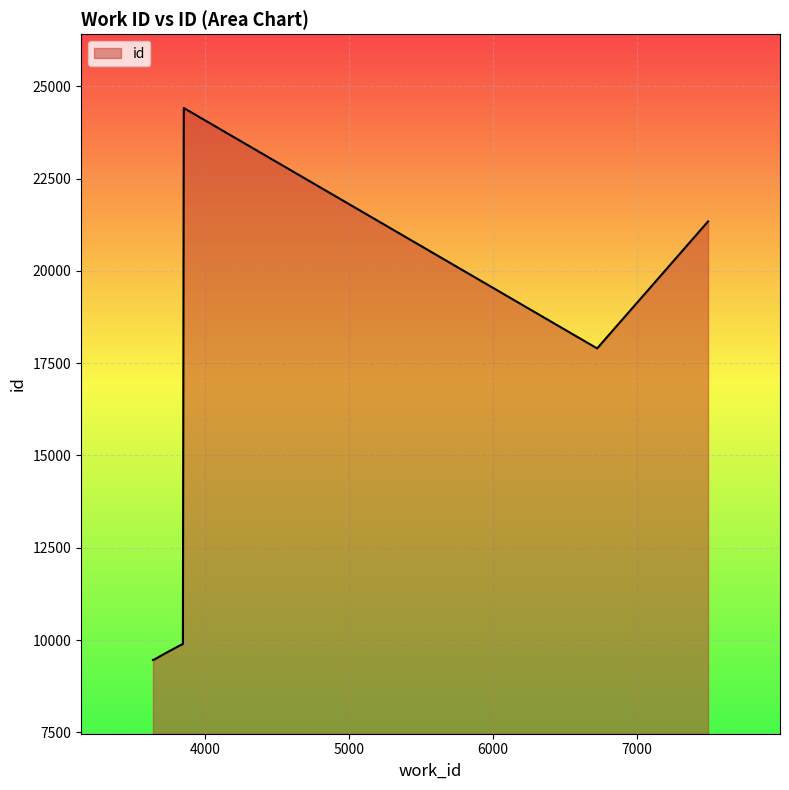

What is the difference between the maximum and minimum values?

14949